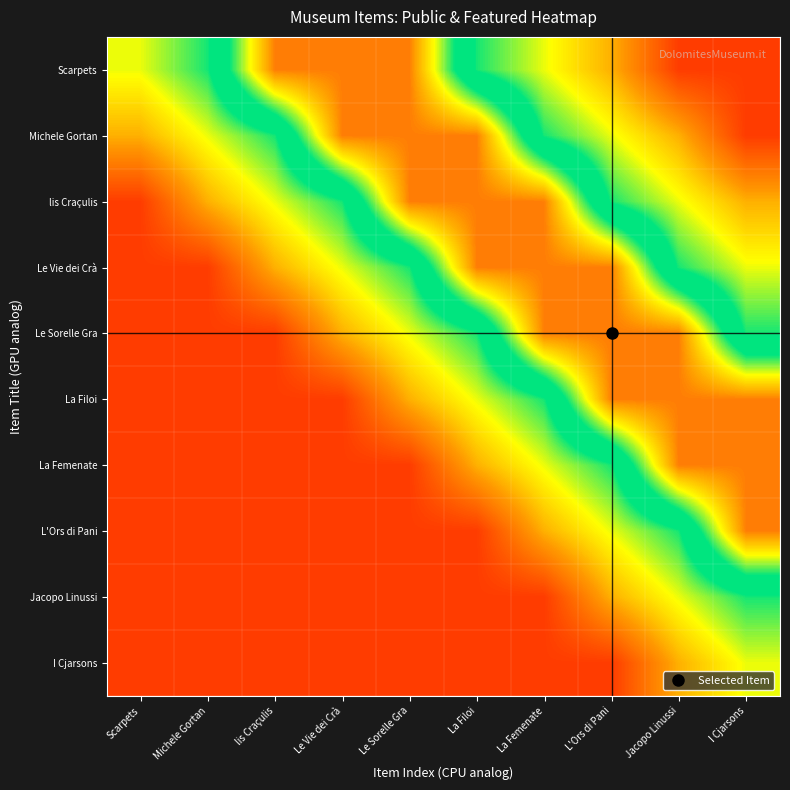

Rank the series at Scarpets from highest to lowest value.

Scarpets, Michele Gortan, lis Craçulis, Le Vie dei Crà, Le Sorelle Gra, La Filoi, La Femenate, L'Ors di Pani, Jacopo Linussi, I Cjarsons